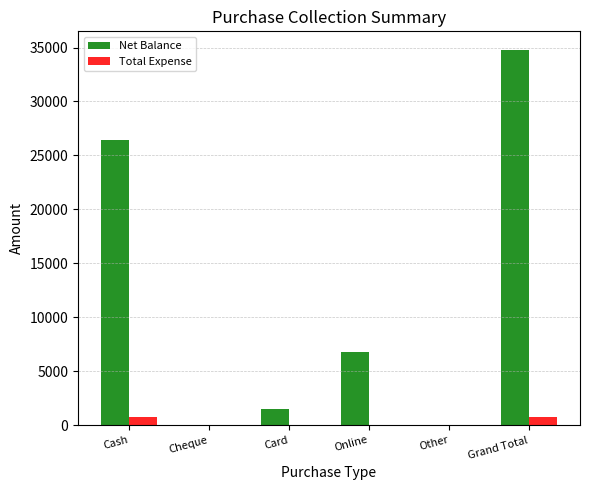

Where does the Net Balance series first go above 6750?

Cash